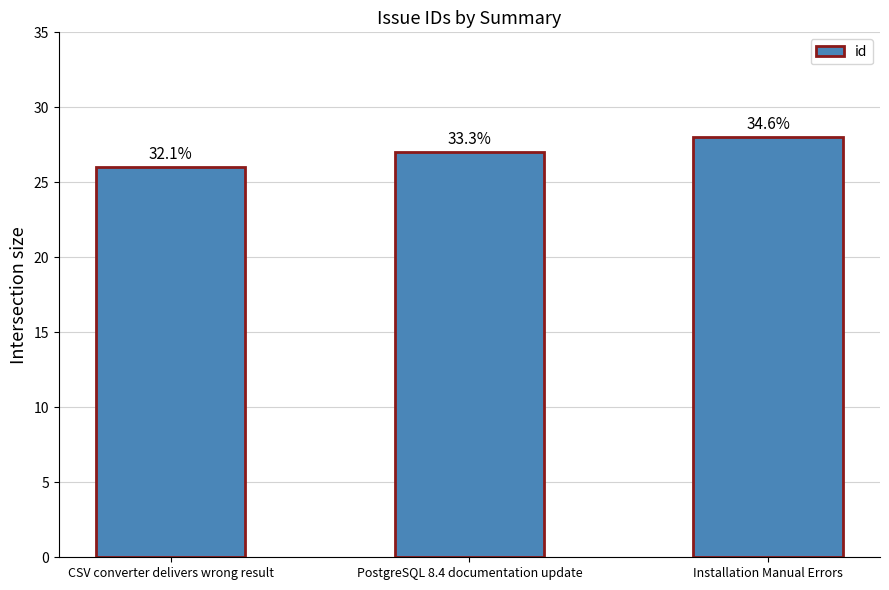

What is the sum of all values?

81